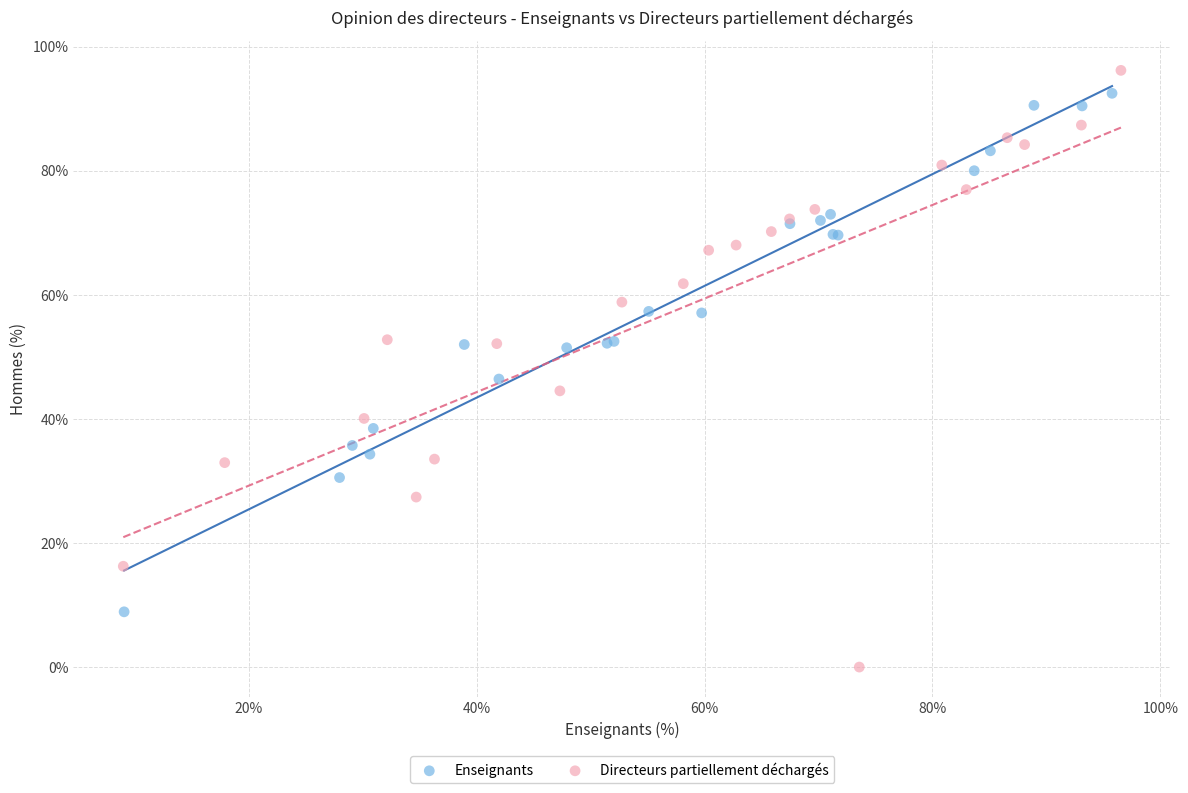

Which series contains the lowest Y value?

Directeurs partiellement déchargés